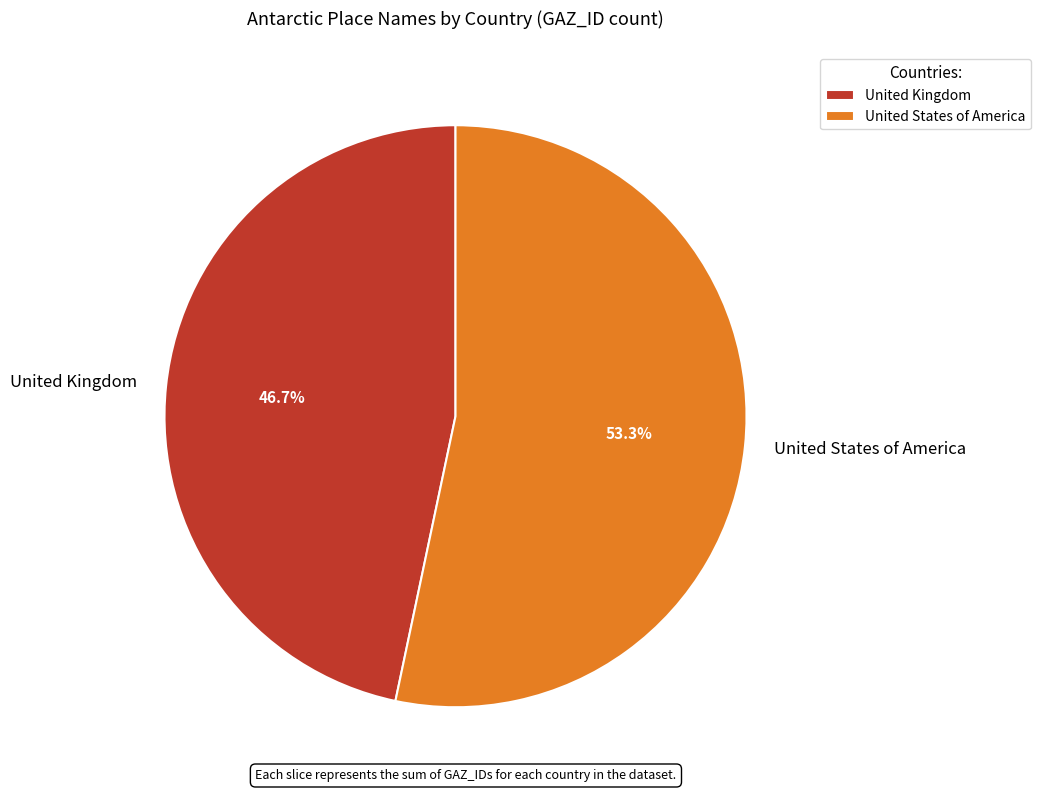

What percentage is the United States of America slice, to the nearest percent?

53%